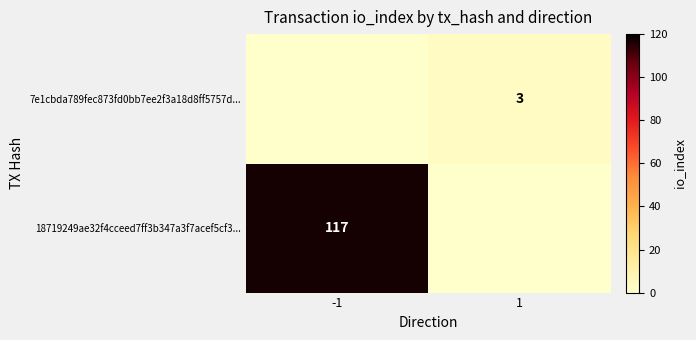

Is it true that 18719249ae32f4cceed7ff3b347a3f7acef5cf3... equals 34 at -1?

False